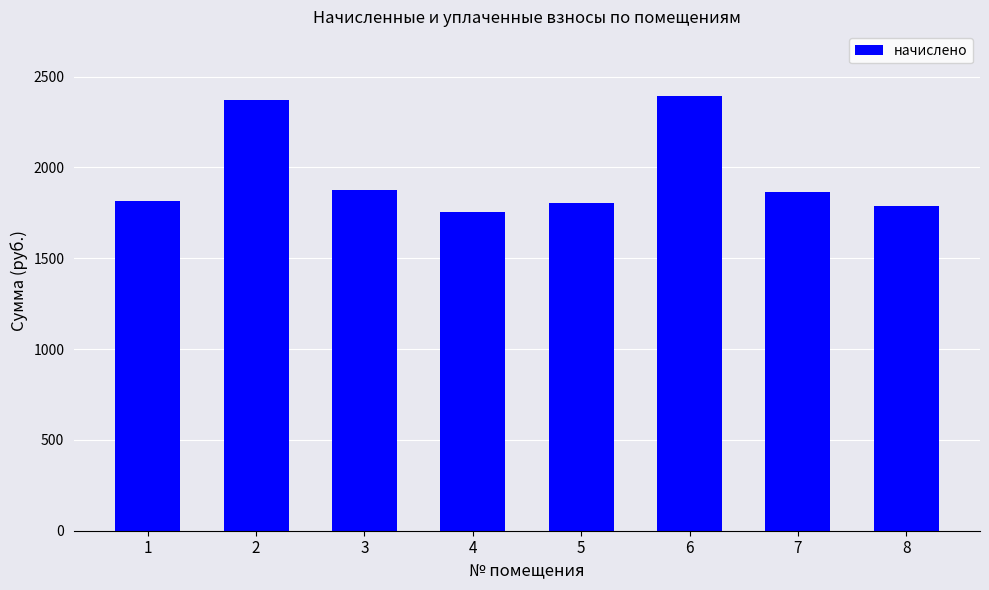

True or false: the data shows 2371.9 at 2.

True